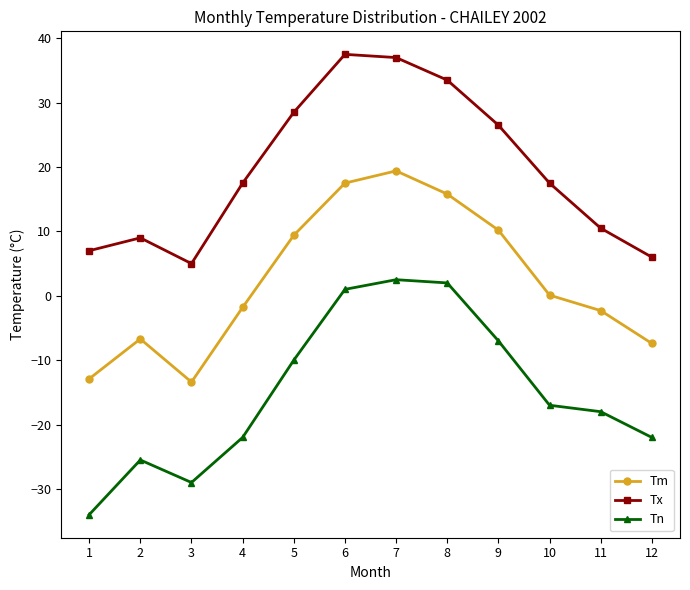

In Tn, how many points are higher than both neighbors (excluding endpoints)?

2